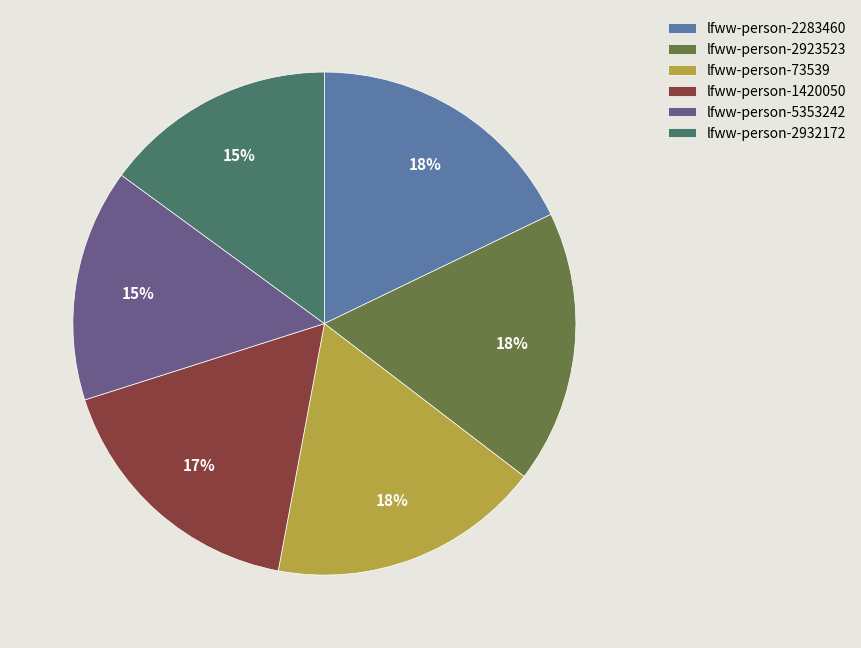

Is lfww-person-2932172 the majority of the pie?

No